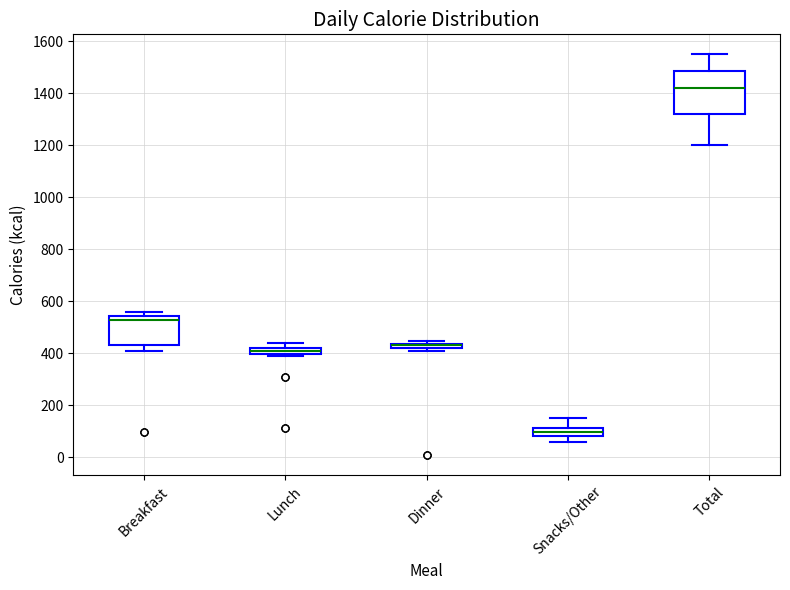

Which box is the tallest, from its lower edge to its upper edge?

Total